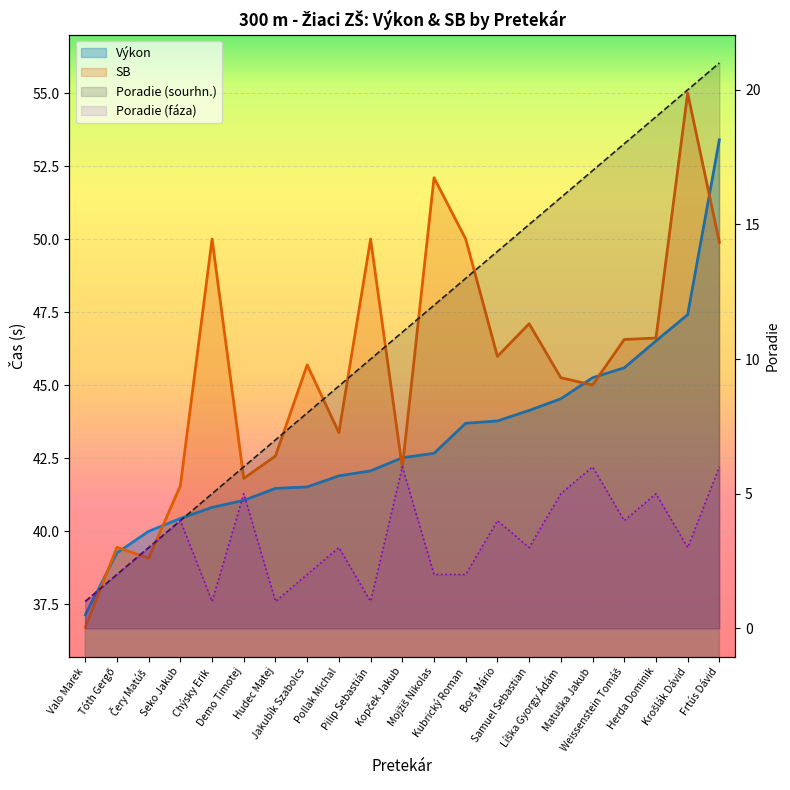

What value does the Výkon series have at Pilip Sebastián?

42.1